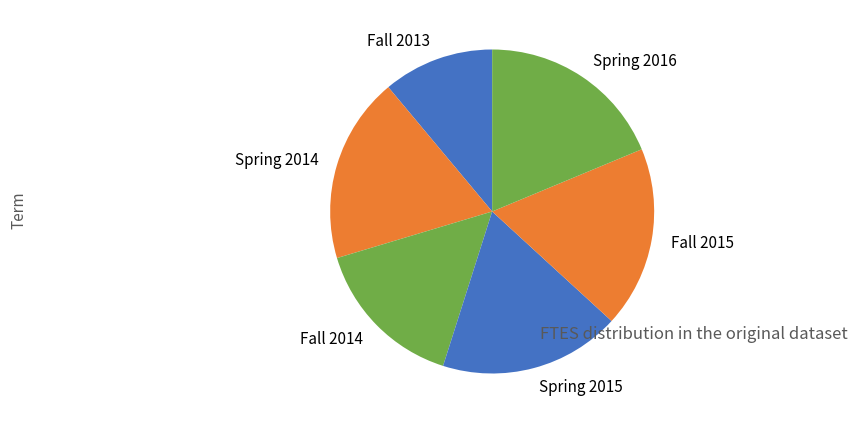

The Spring 2015 slice represents 18% of the pie. True or false?

True